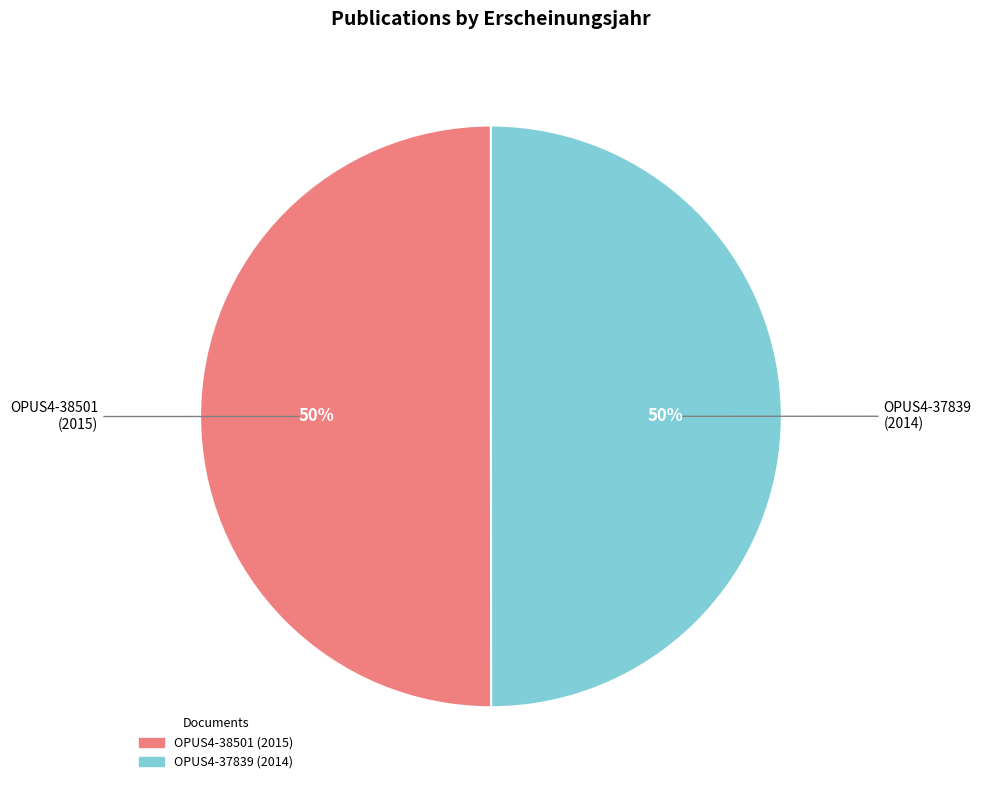

Combined, do OPUS4-38501 and OPUS4-37839 account for over 50%?

Yes